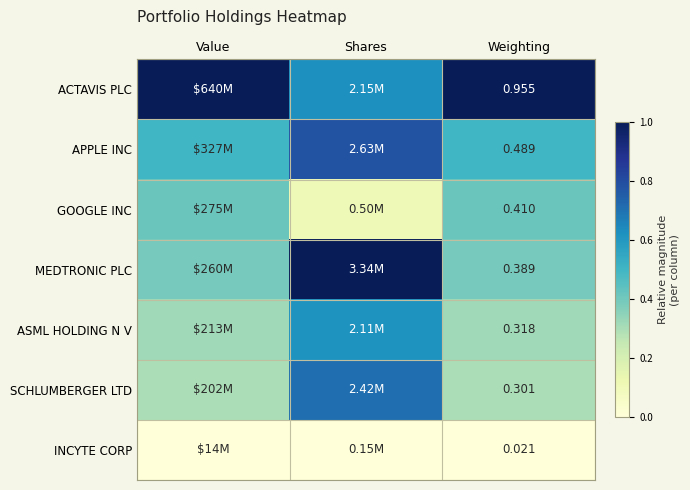

Between Value and Weighting, which is larger?

Value